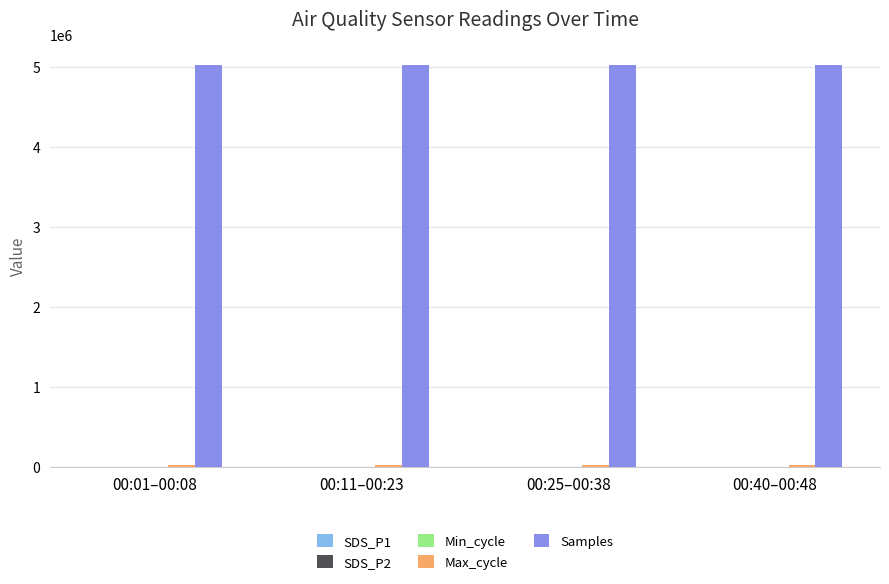

What is the greatest value displayed?

5029964.0